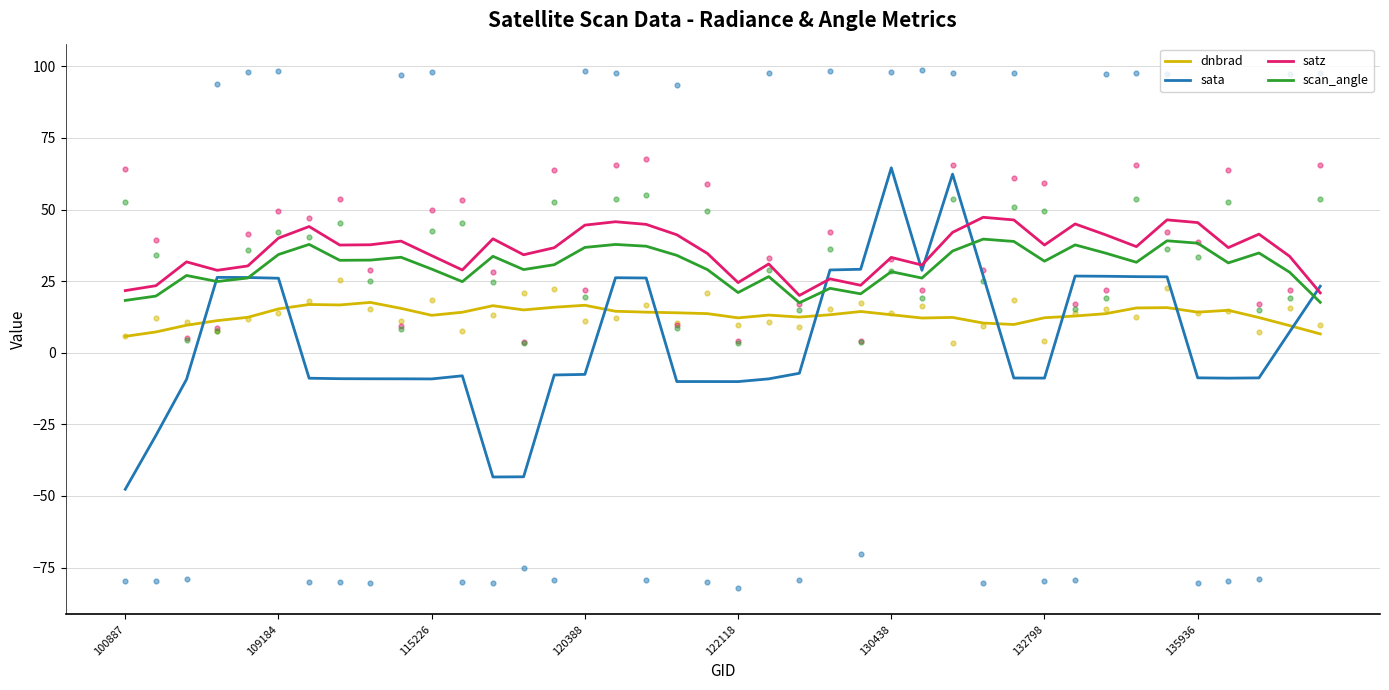

What are all the series names shown in the legend?

dnbrad, sata, satz, scan_angle